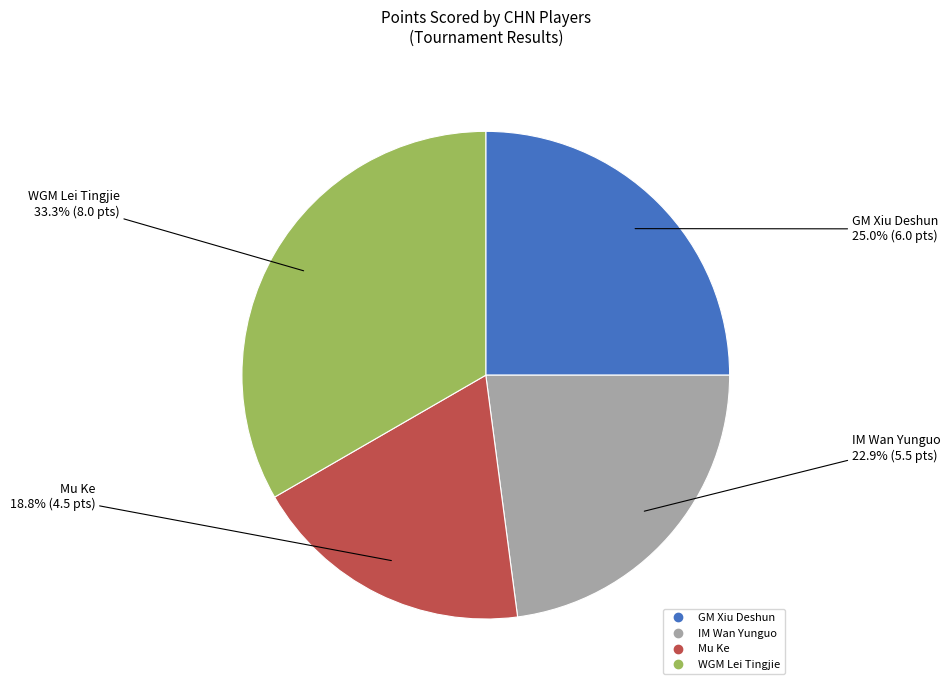

To the nearest percent, what is the difference between the GM Xiu Deshun and Mu Ke slice percentages?

6%